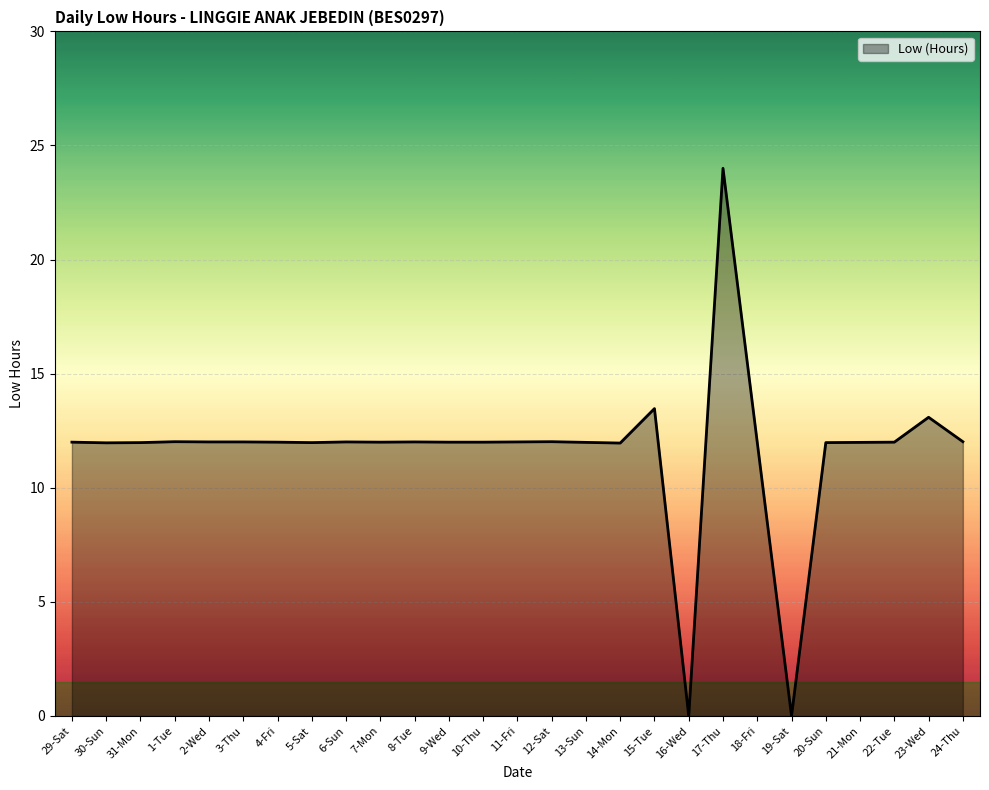

What is the difference between the maximum and minimum values?

24.0